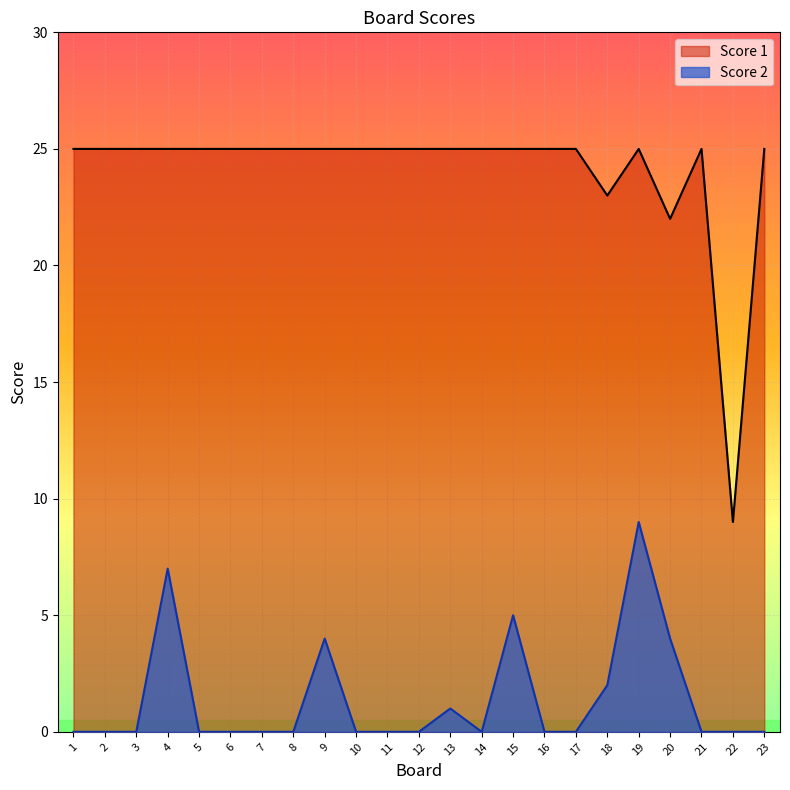

Rank the series by their maximum value, from highest to lowest.

Score 1, Score 2